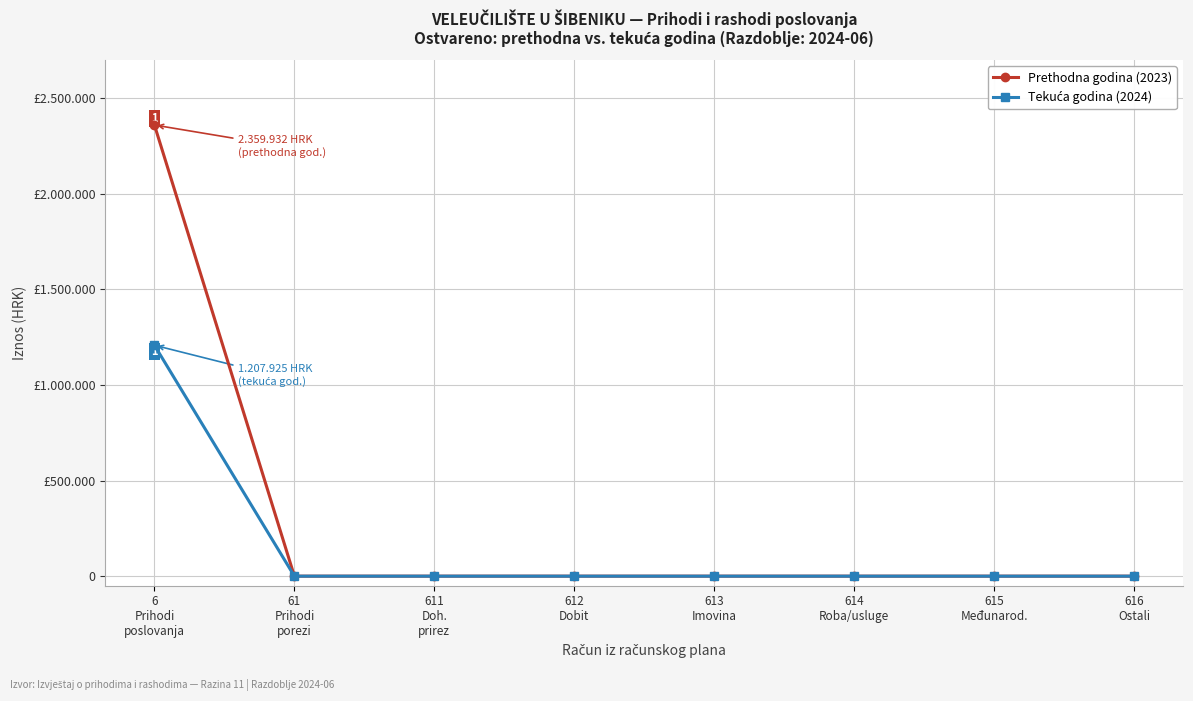

True or false: Tekuća godina (2024) and Prethodna godina (2023) cross at least once.

False